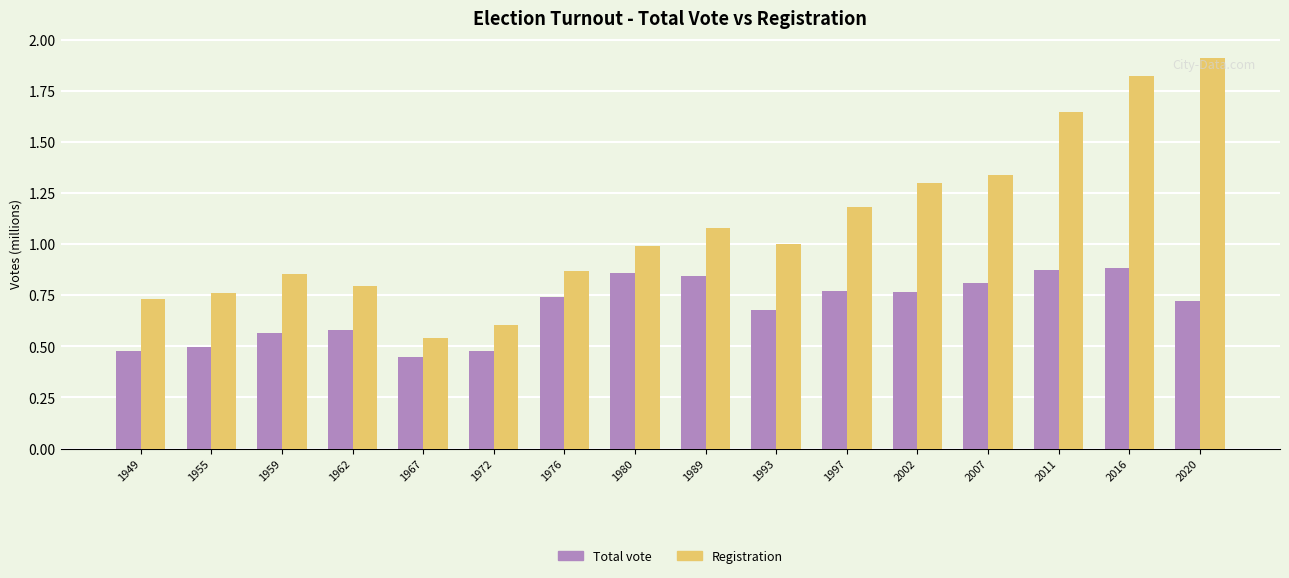

What is the difference between the maximum and minimum values in the Registration series?

1.4